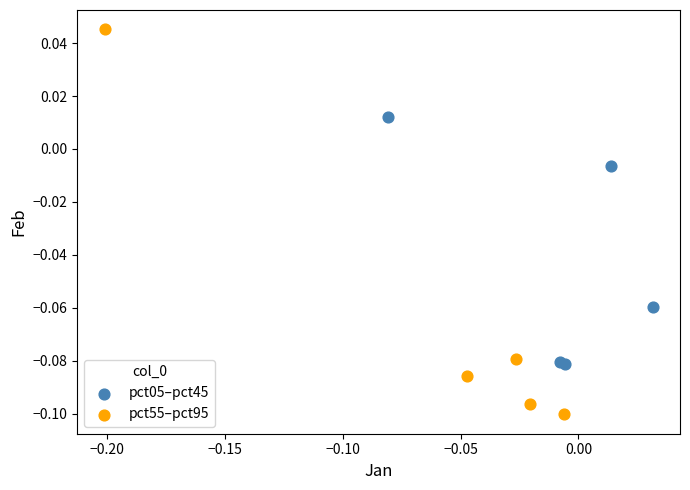

Which series reaches the maximum Y coordinate?

pct55–pct95